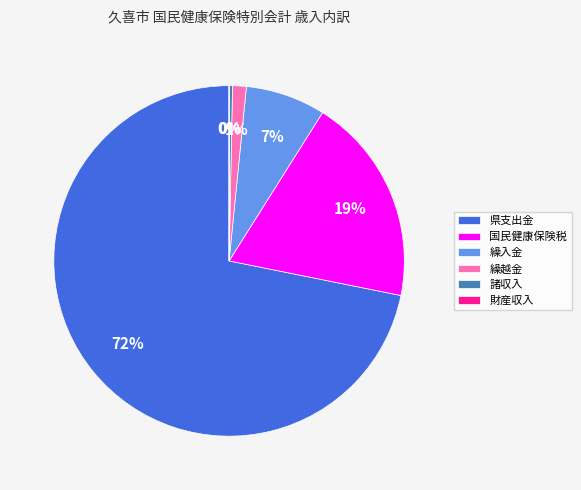

What percentage is the 繰入金 slice, to the nearest percent?

7%